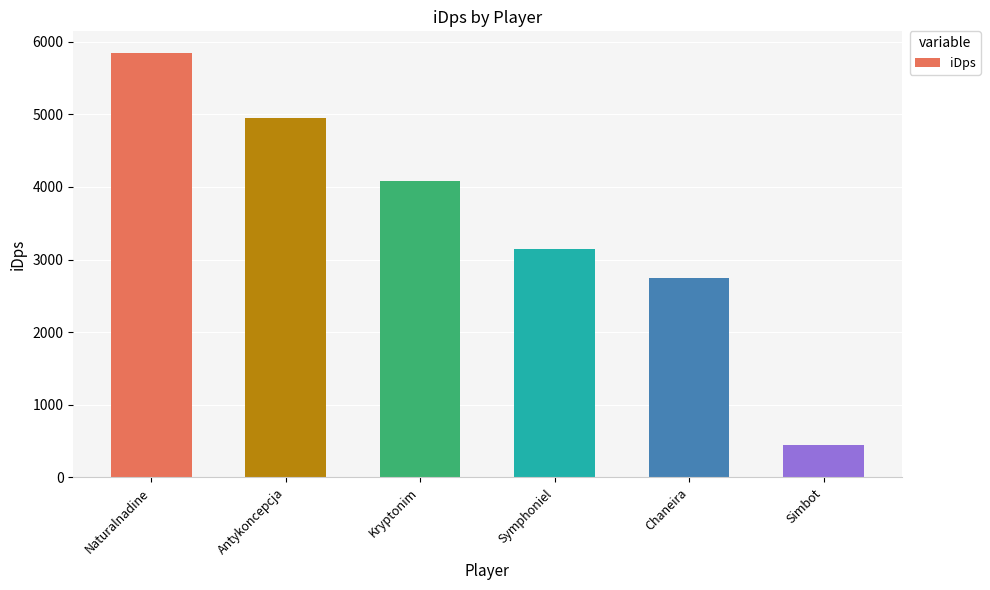

How many bars are there in total?

6